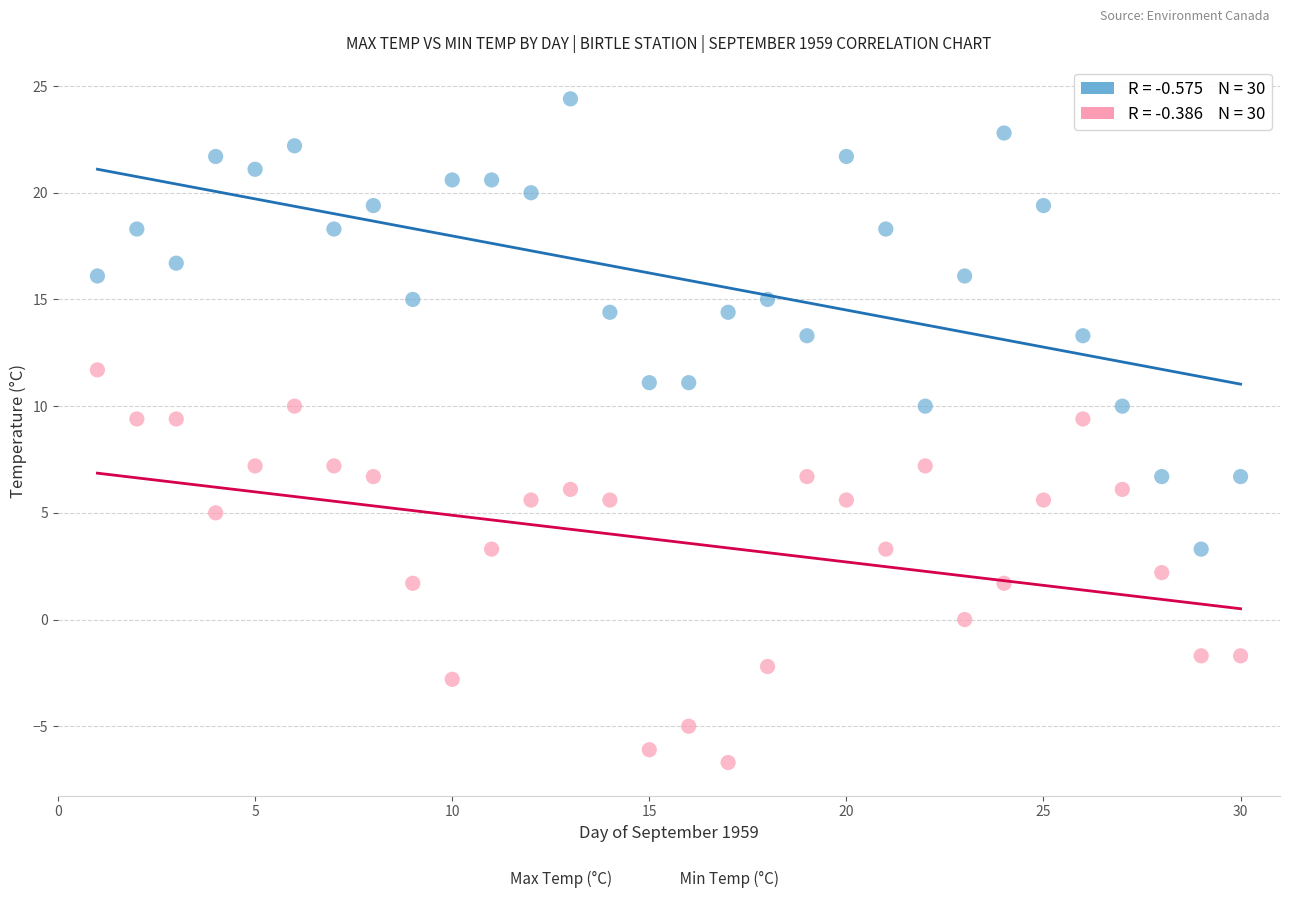

Across all data points, what is the range of X values (max minus min)?

29.0